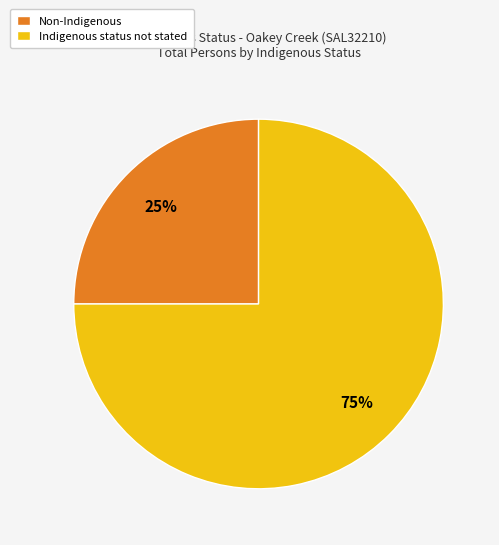

How many slices are in this pie chart?

2